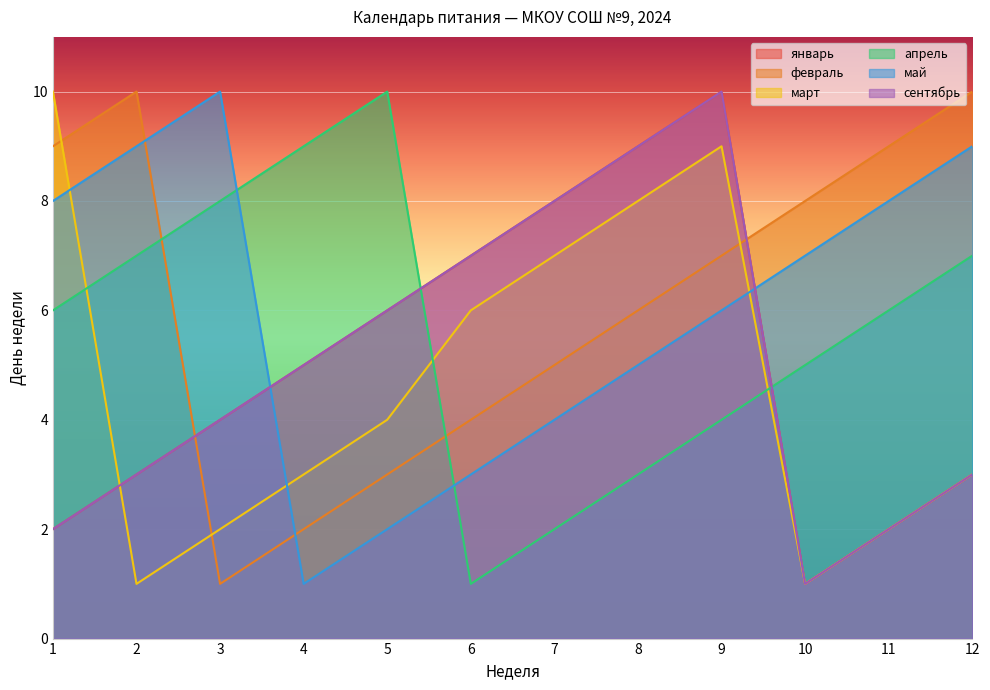

Read the апрель value at 8.

3